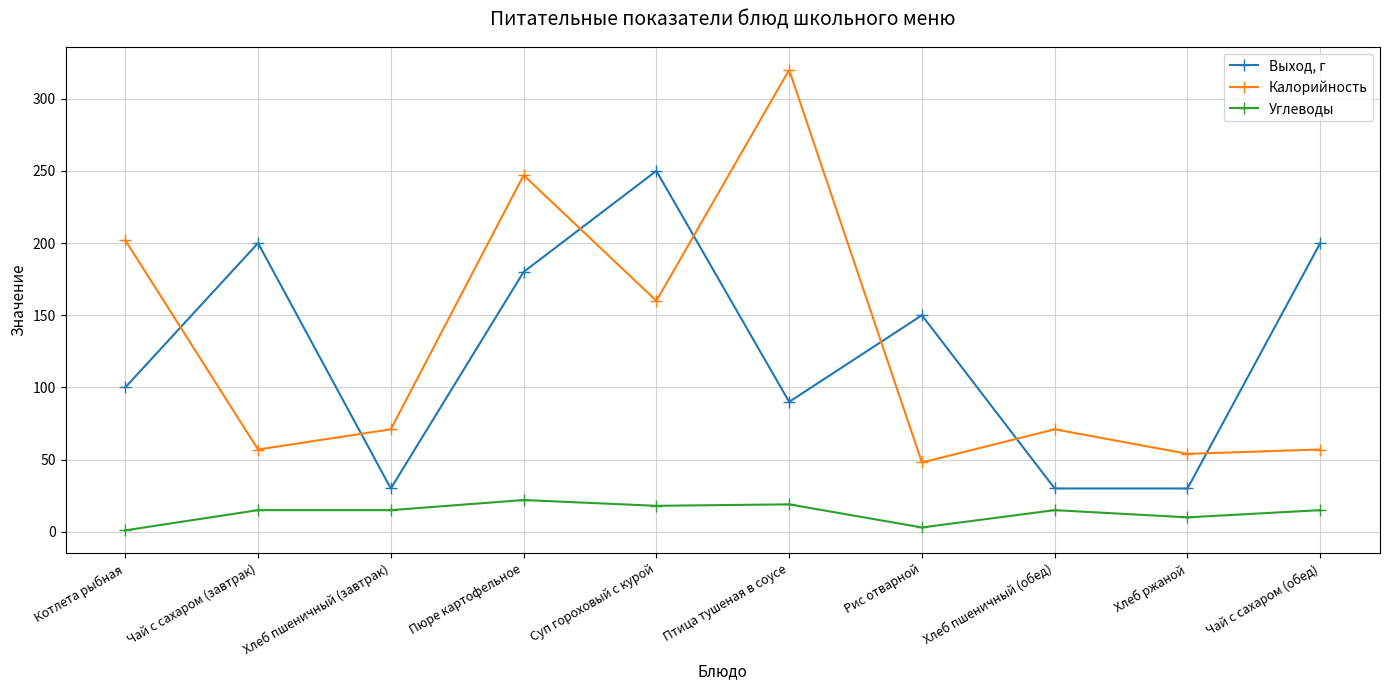

At which label does Выход, г first exceed 150?

Чай с сахаром (завтрак)